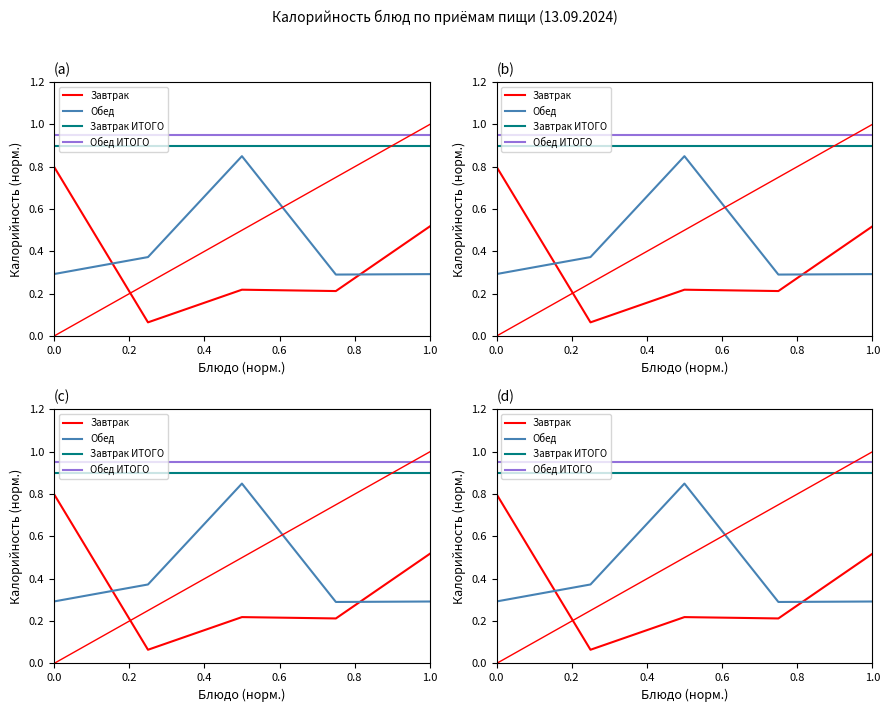

Which series changed the most between 0.0 and 0.4?

Завтрак